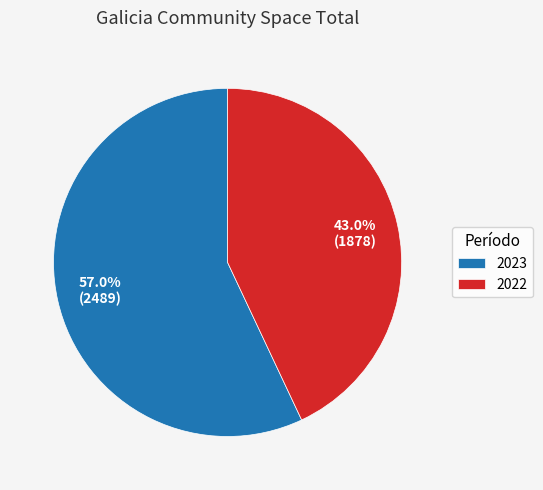

Rank the categories by value from highest to lowest.

2023, 2022